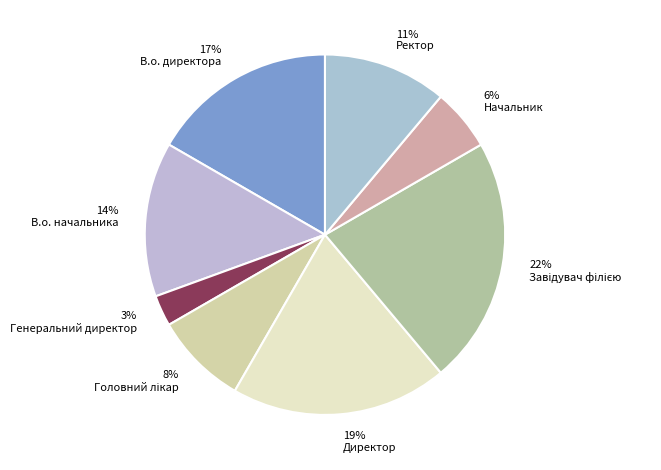

Does any single category account for the majority?

No